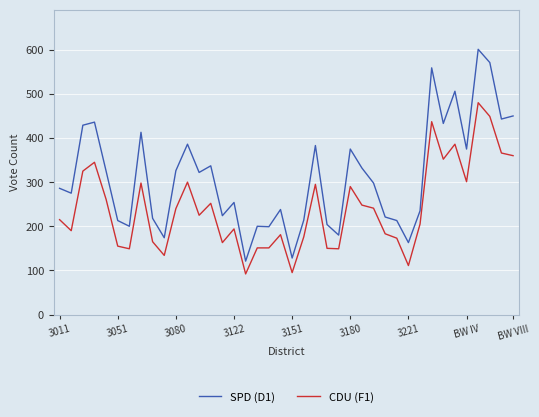

Which series has the largest total across all categories?

SPD (D1)